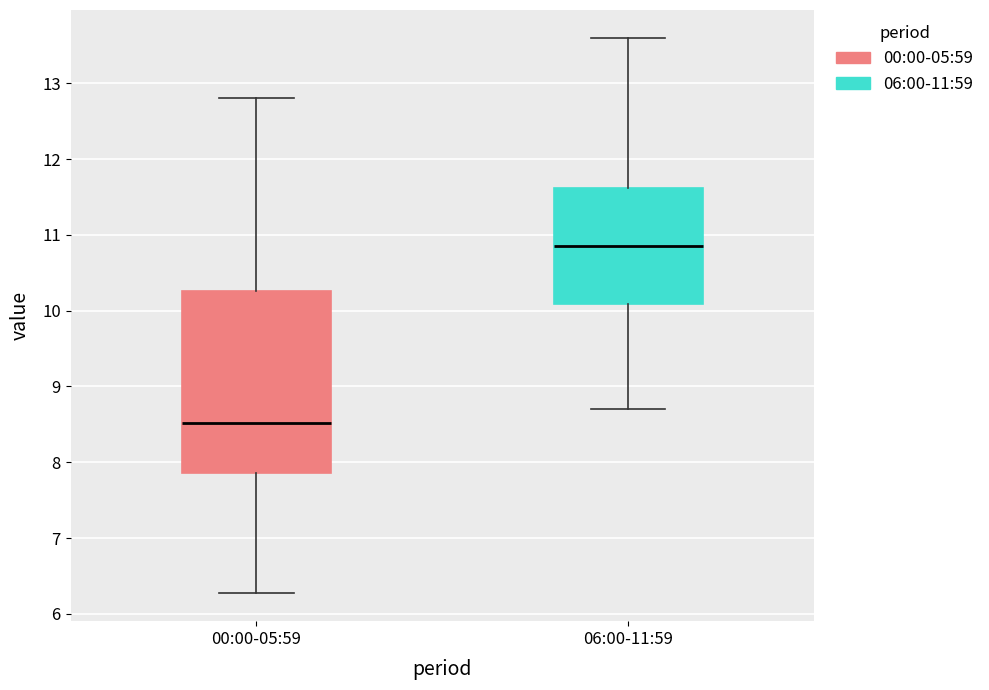

Comparing the boxes themselves (not the whiskers), which one is the tallest?

00:00-05:59